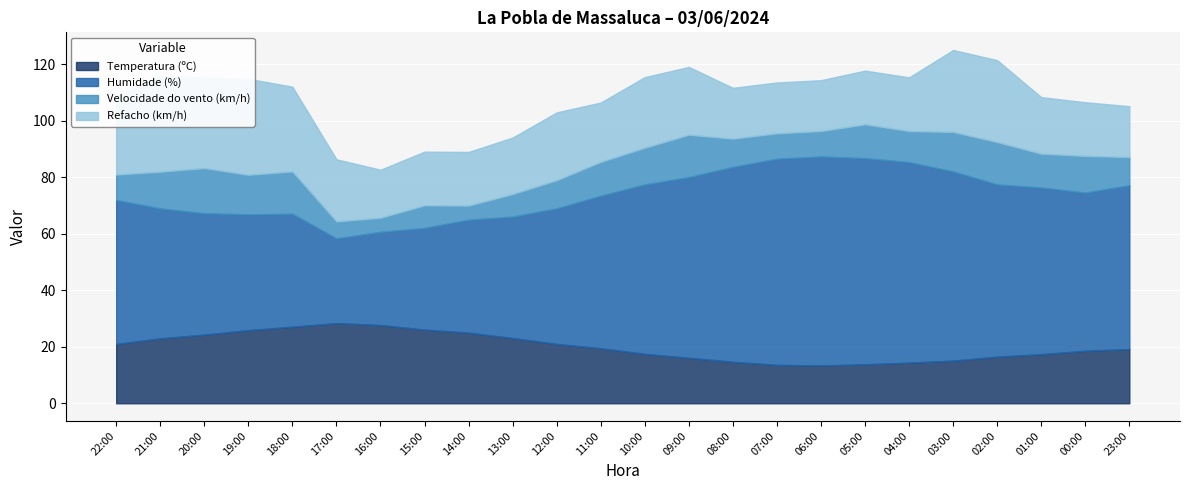

Is it true that Velocidade do vento (km/h) equals 4.4 at 12:00?

False